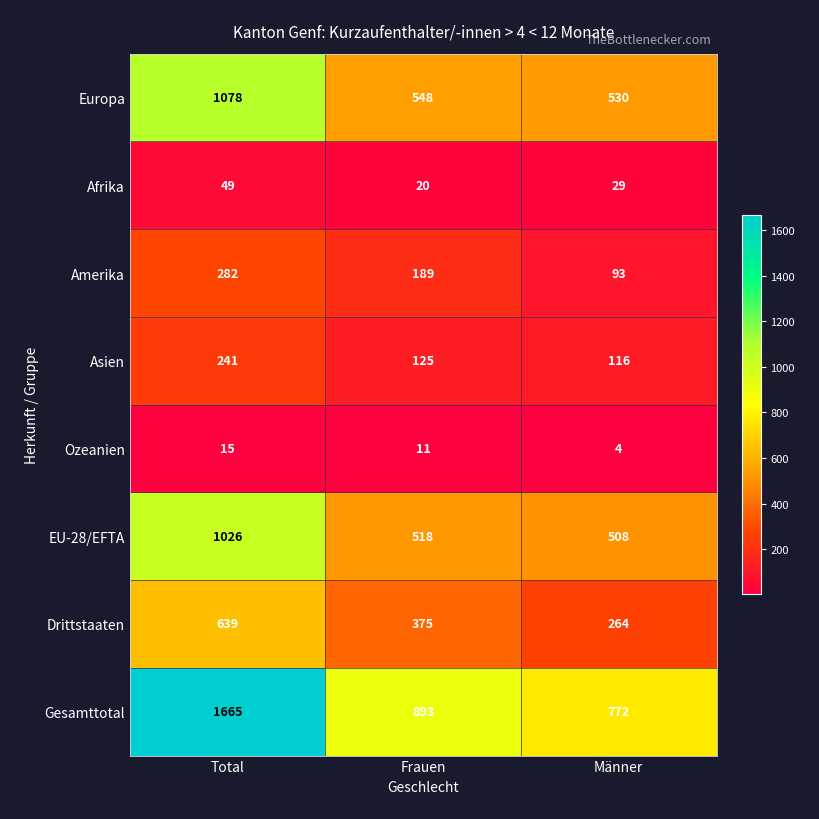

Where is Europa nearest to the value 804?

Frauen